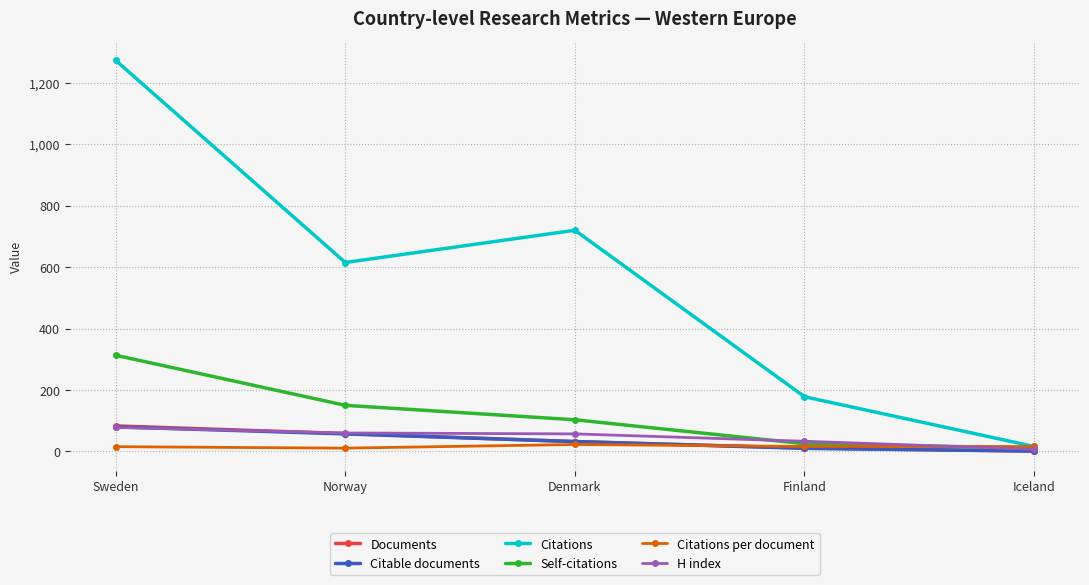

What position from the left is Iceland?

5